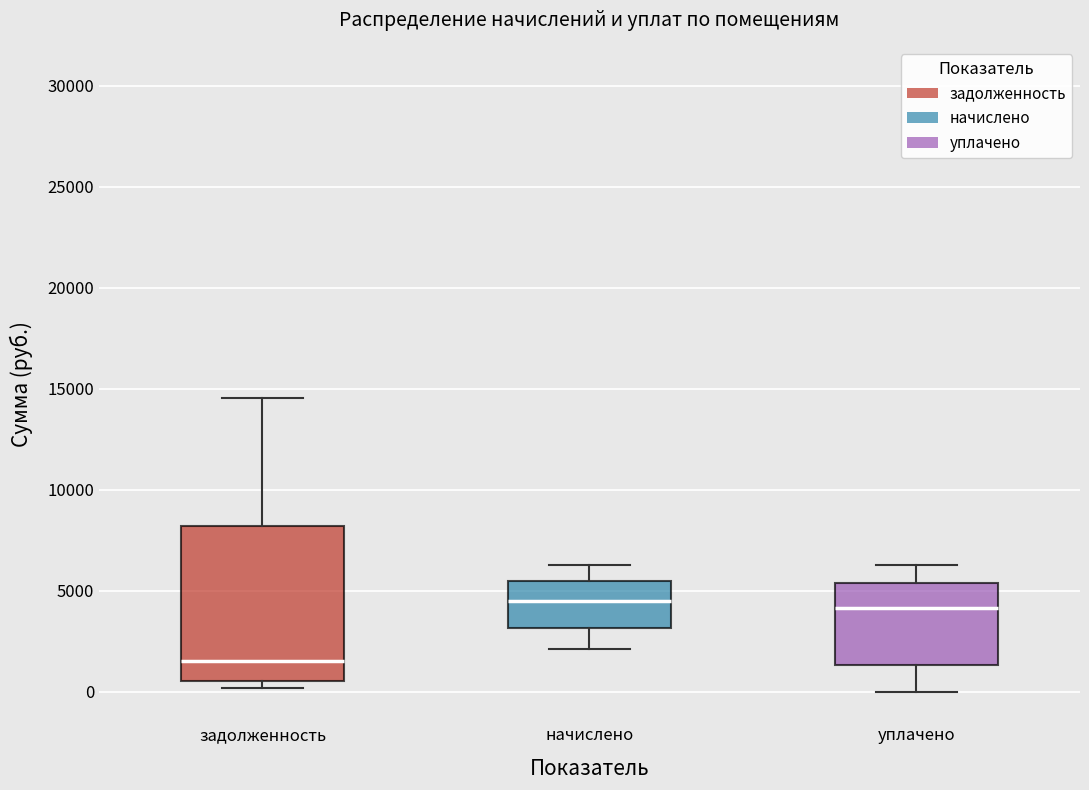

Where is the lower edge of the box for начислено on the y-axis? The values are not printed on the chart, so give them approximately, as read against the axis.

3000